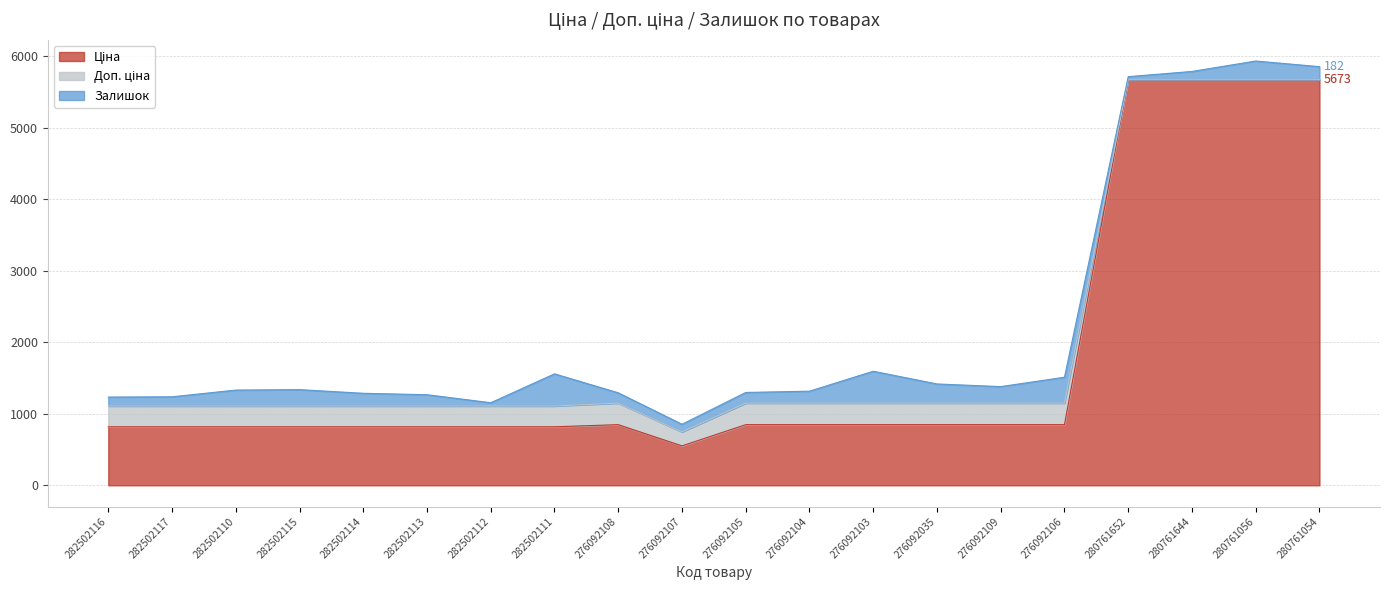

What is the total value across all series at 282502113?

1267.2